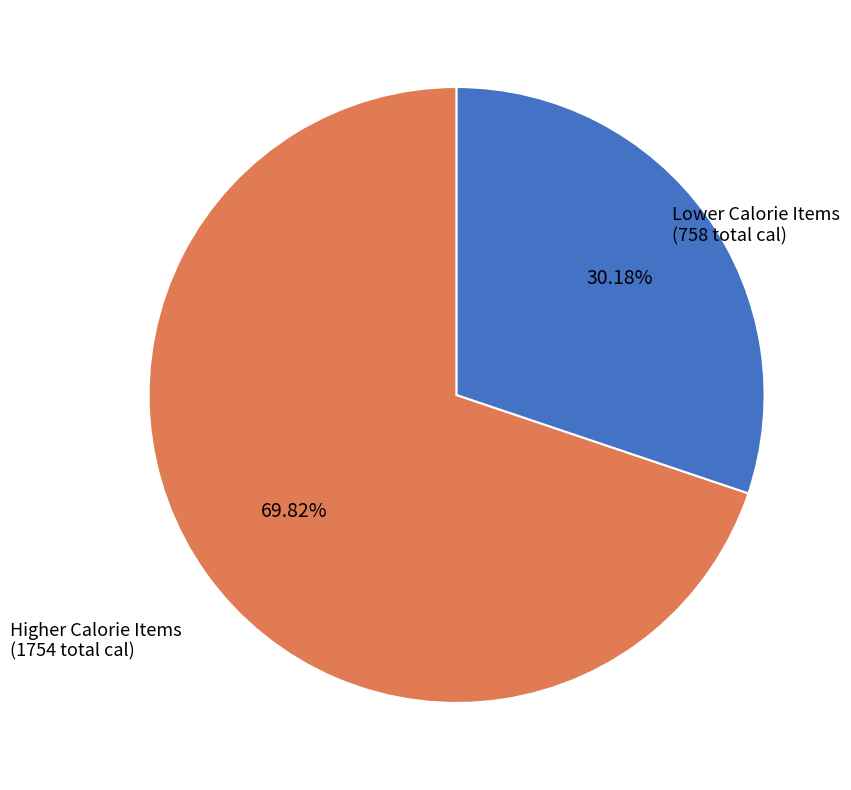

Rank the categories by value from lowest to highest.

Lower Calorie Items, Higher Calorie Items